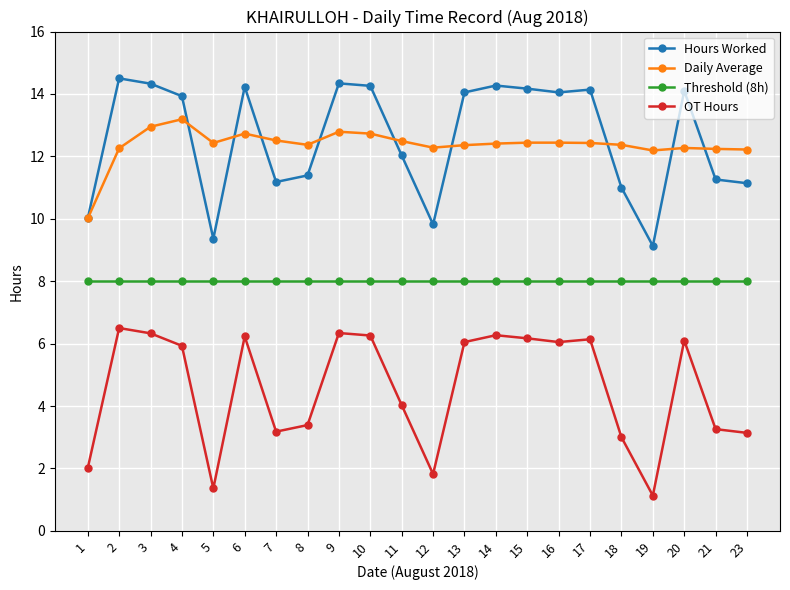

How many values in the OT Hours series exceed 6?

11